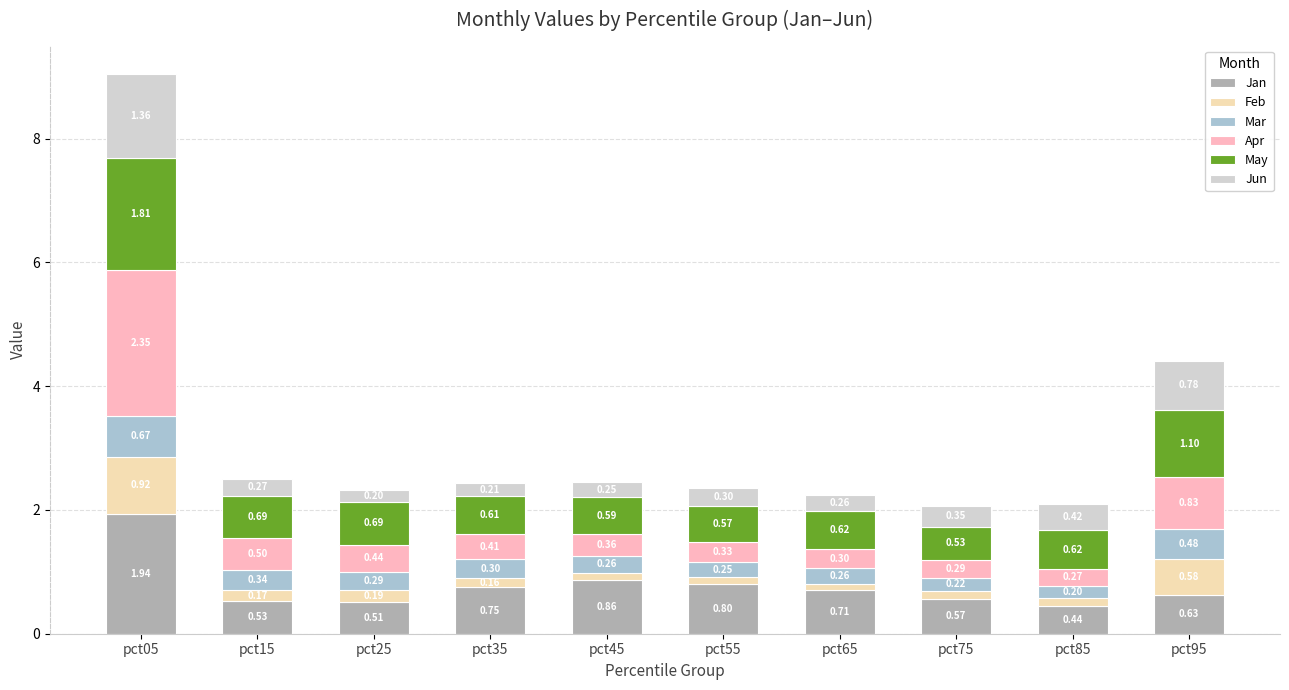

At which category is the sum across all series the highest?

pct05